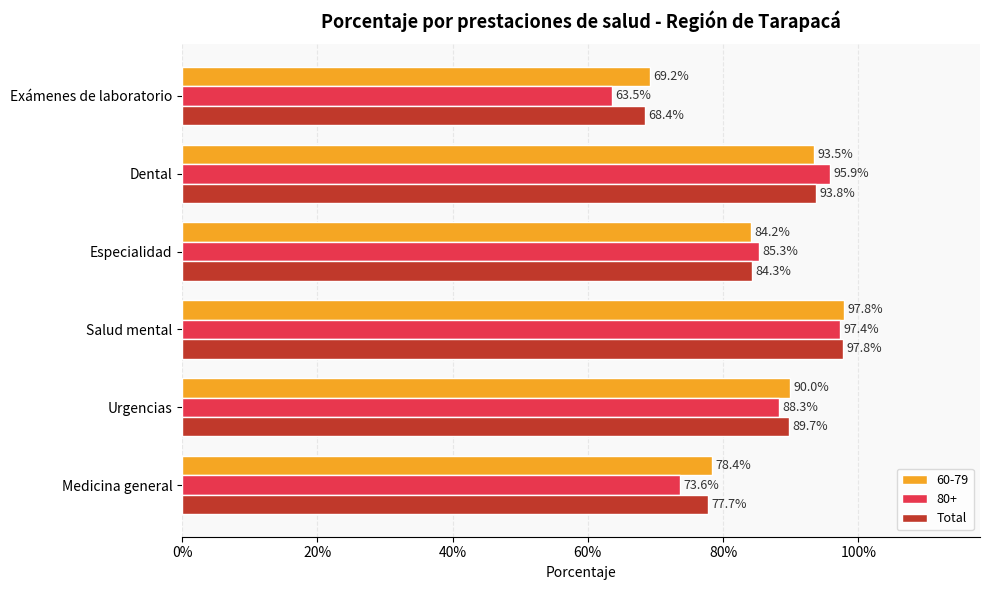

What are all the series names shown in the legend?

60-79, 80+, Total